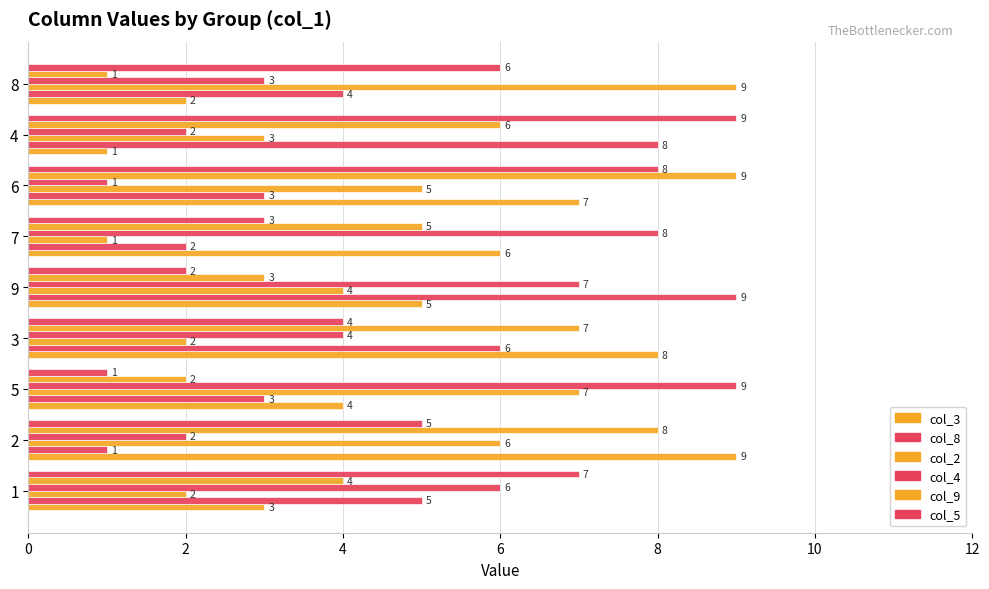

Which series has the largest range (max minus min)?

col_3